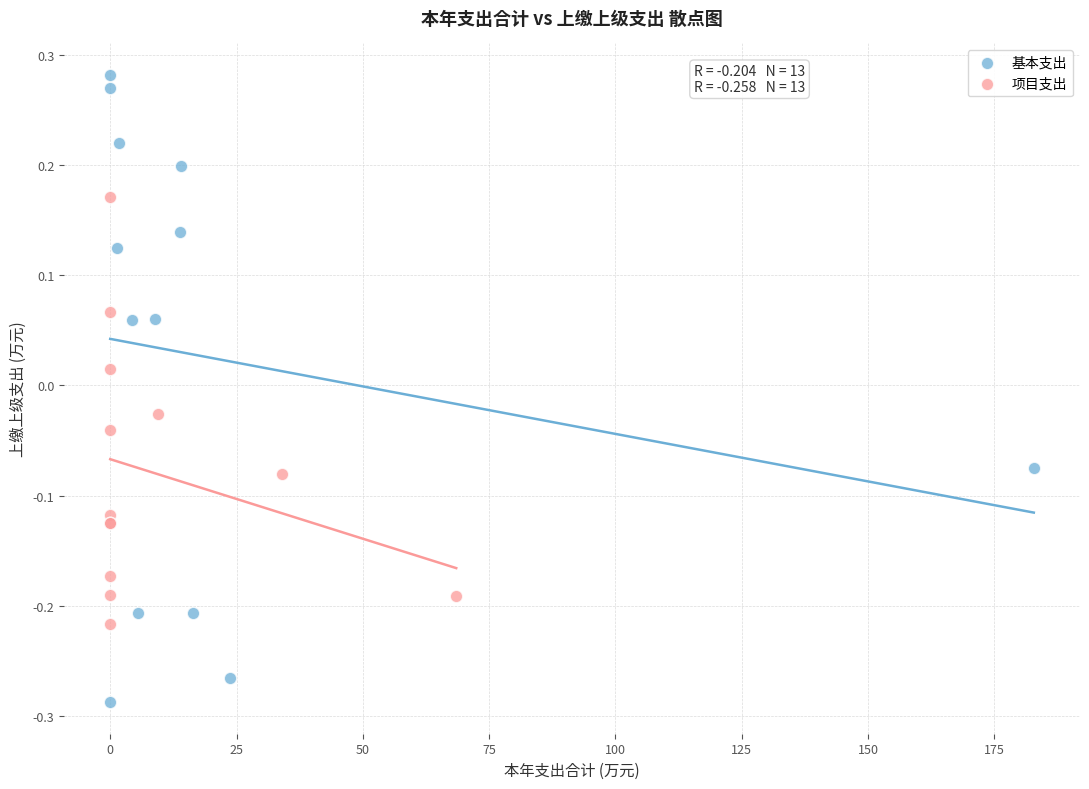

Which series contains the highest Y value?

基本支出